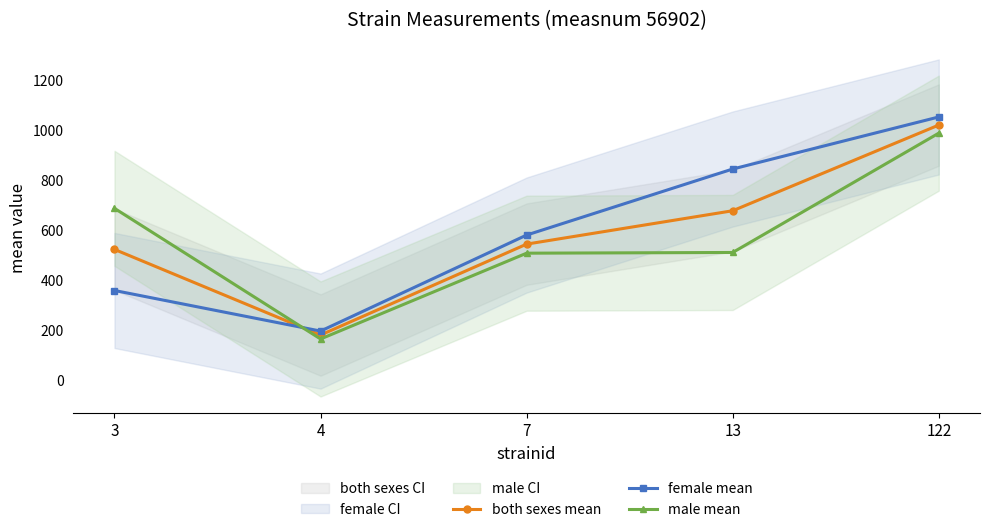

What is the value of the female mean point at the 5th from the left?

1054.1